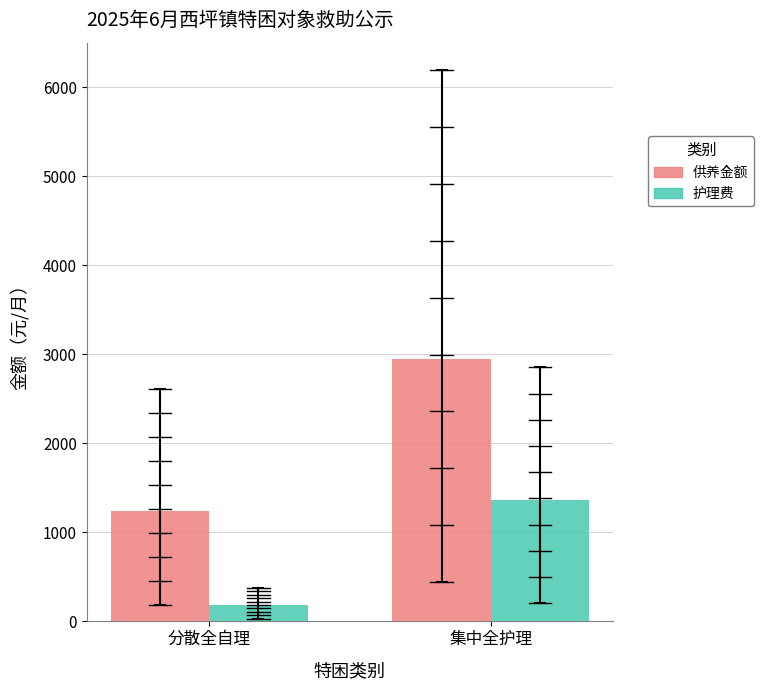

What position from the left is 分散全自理?

1